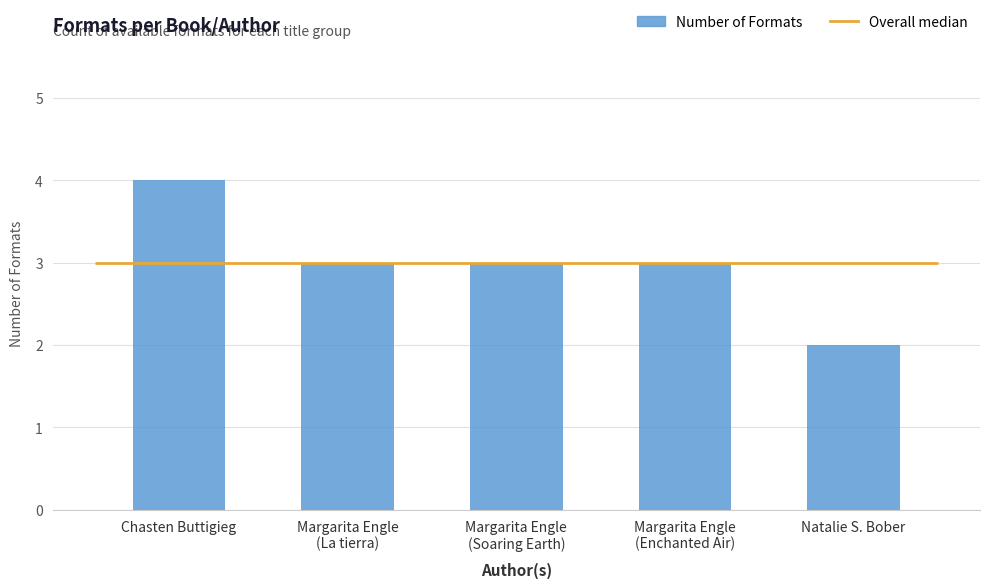

Rank the categories by value from lowest to highest.

Natalie S. Bober, Margarita Engle
(La tierra), Margarita Engle
(Soaring Earth), Margarita Engle
(Enchanted Air), Chasten Buttigieg